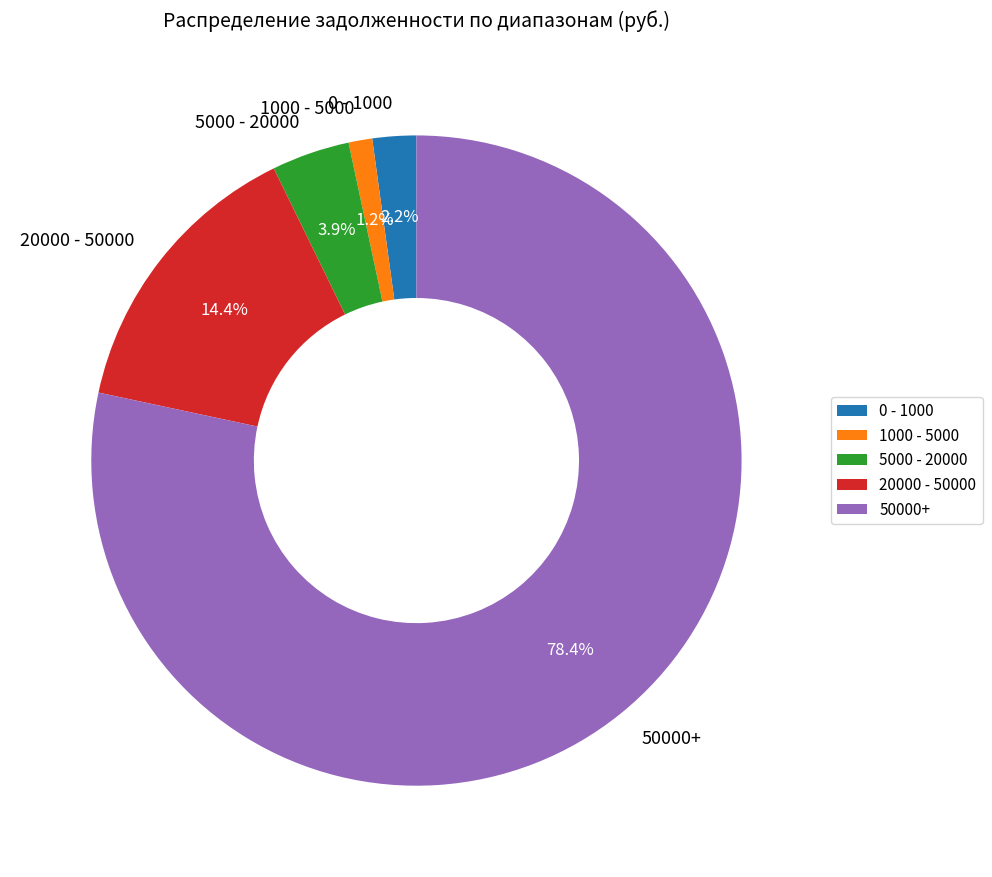

Count the number of slices in the pie.

5